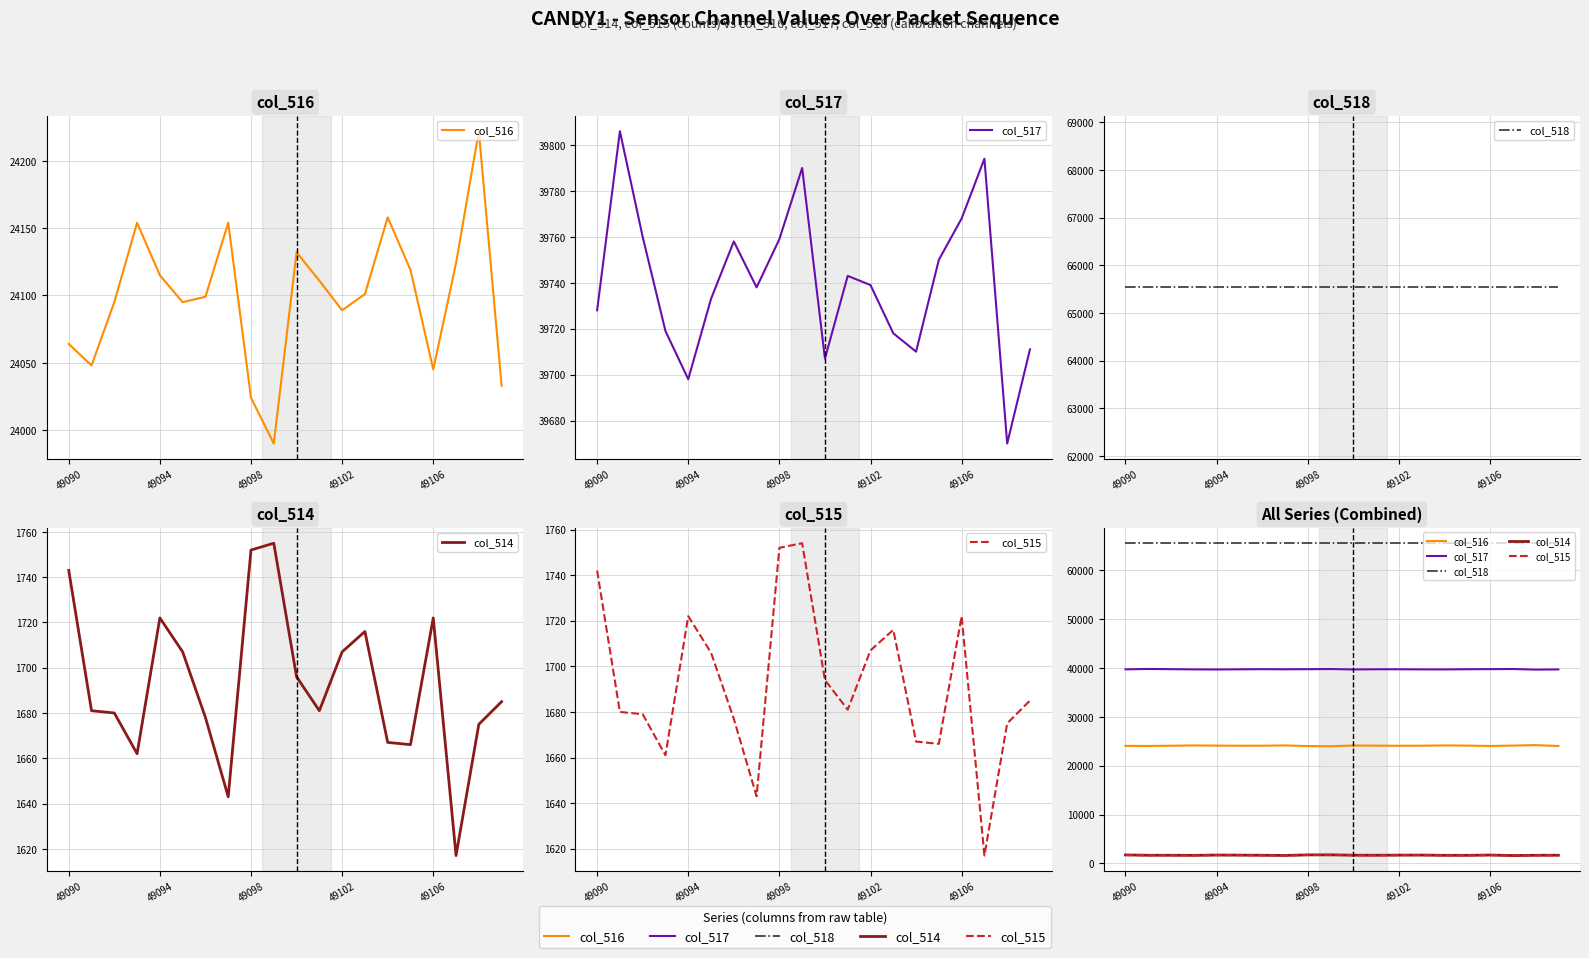

At which category does the chart reach its minimum across all series?

17